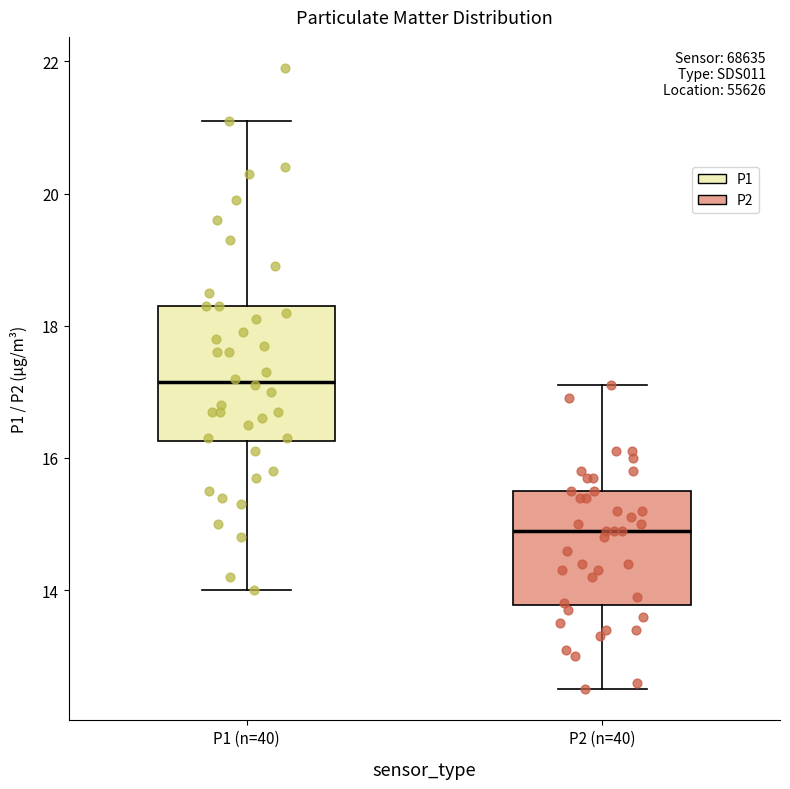

Where is the lower edge of the box for P2 (n=40) on the y-axis? The values are not printed on the chart, so give them approximately, as read against the axis.

13.8